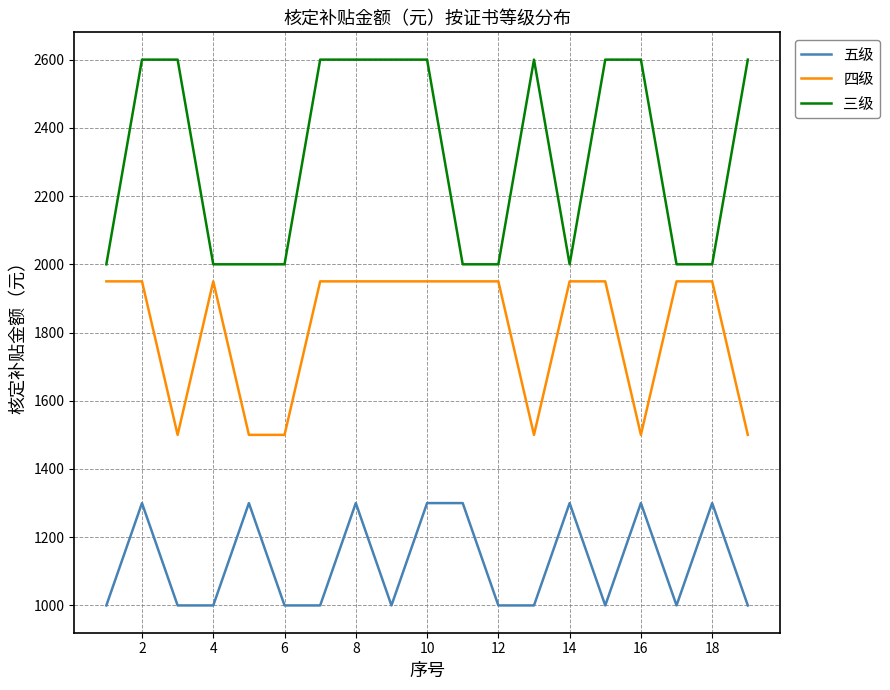

What is the highest value of the 三级 series?

2600